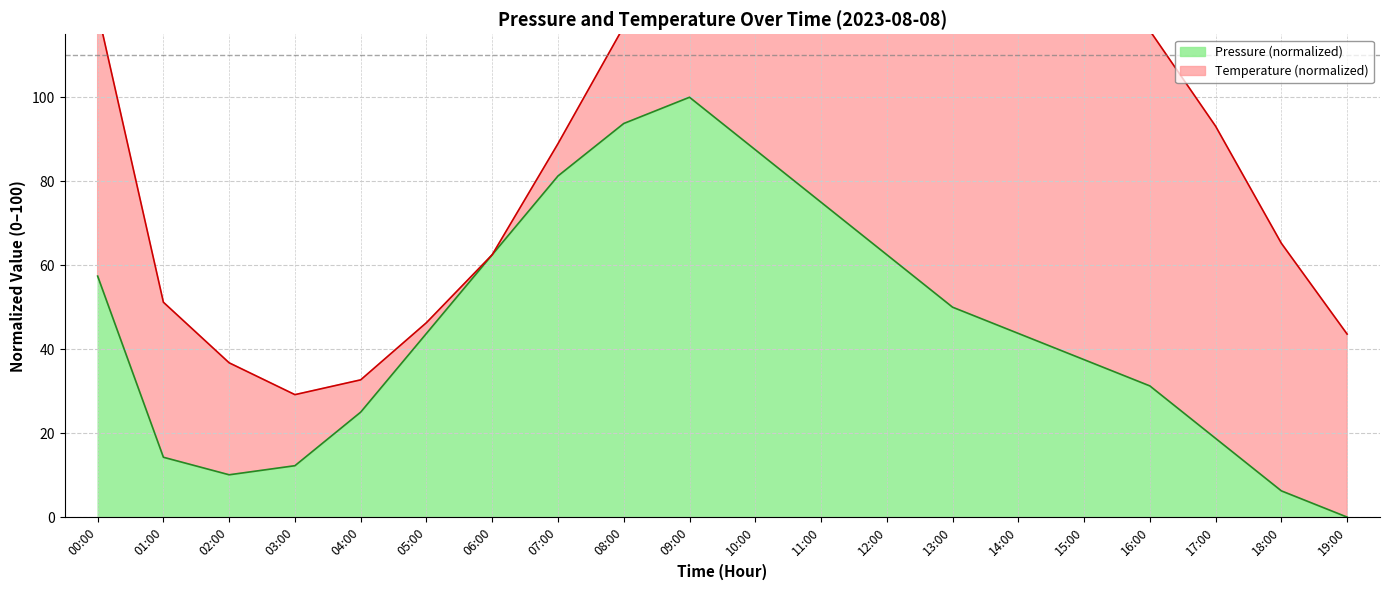

The chart shows a value of 62.5 at 12:00. True or false?

True